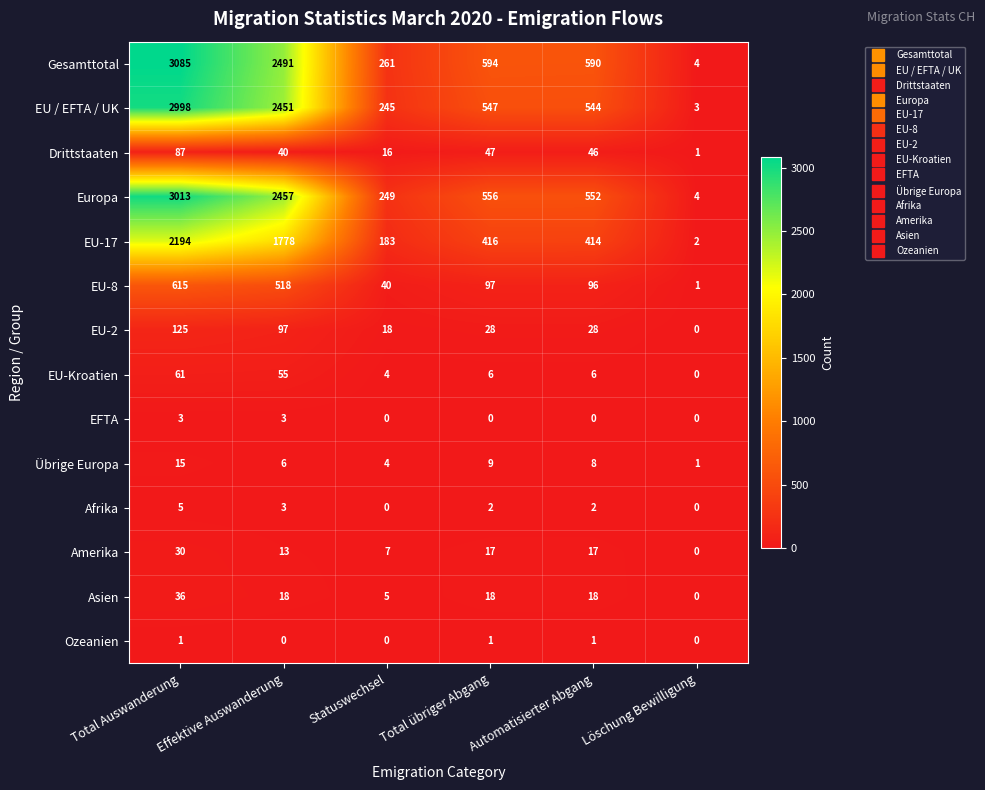

Is it true that Drittstaaten equals 9 at Effektive Auswanderung?

False